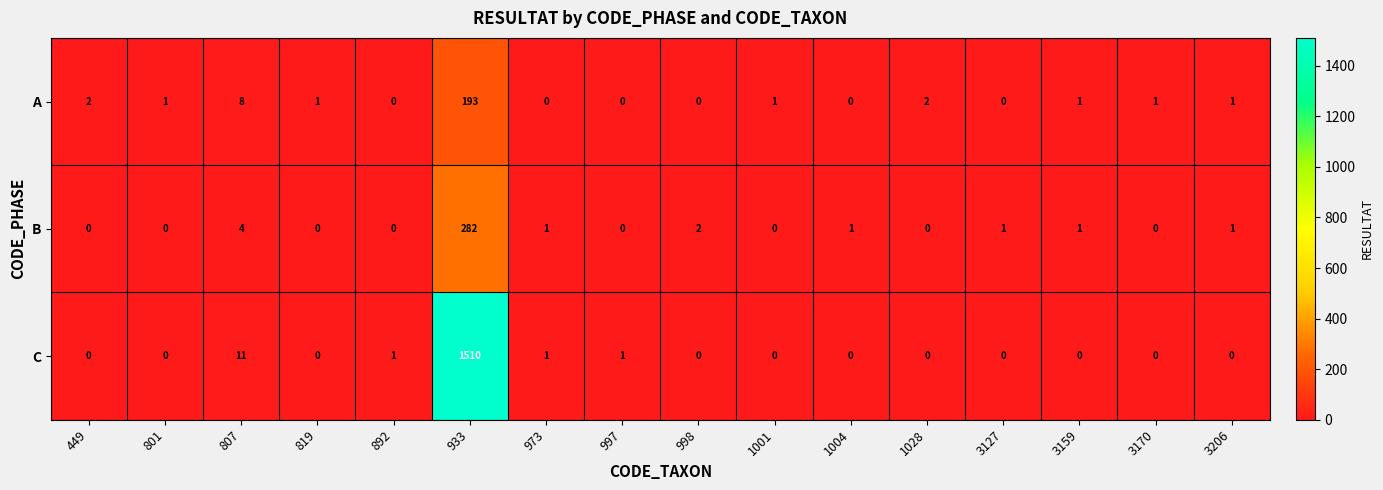

List the series in order of their peak value, lowest first.

A, B, C